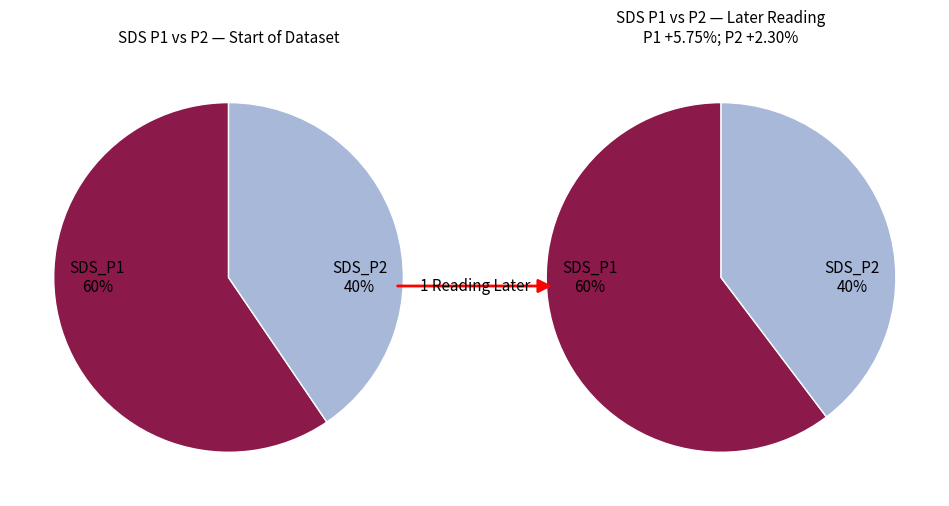

What percentage is the SDS_P2 slice, to the nearest percent?

40%